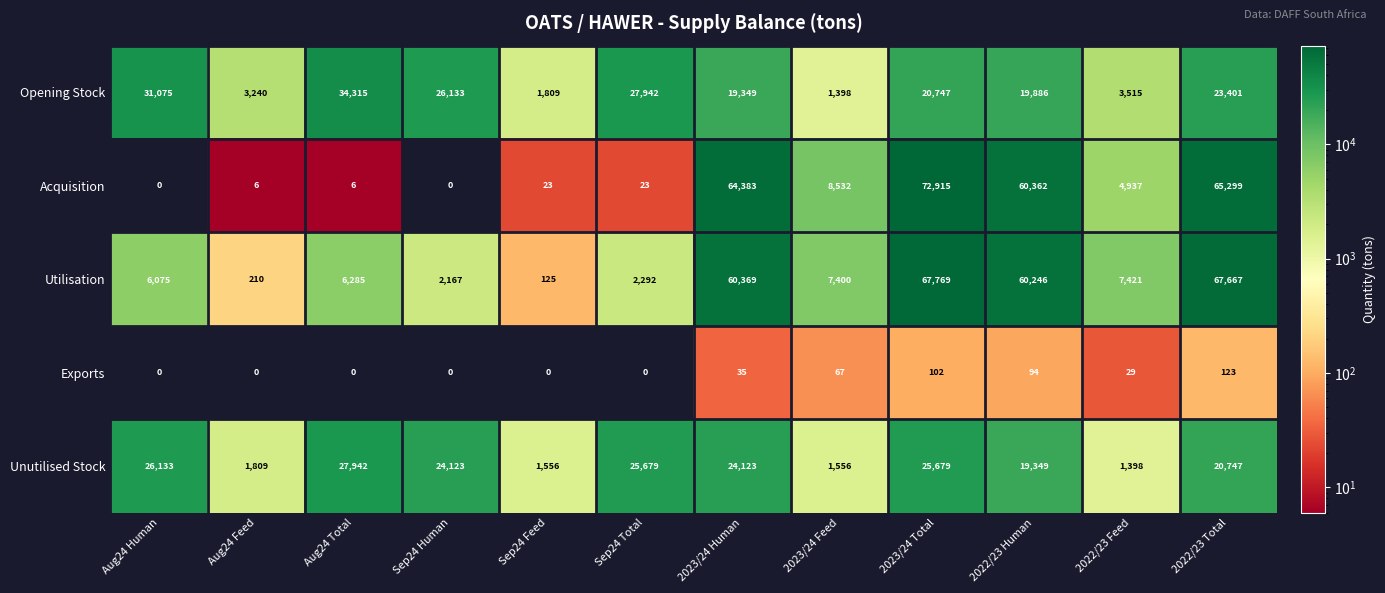

At how many categories does at least one series exceed 62967?

3